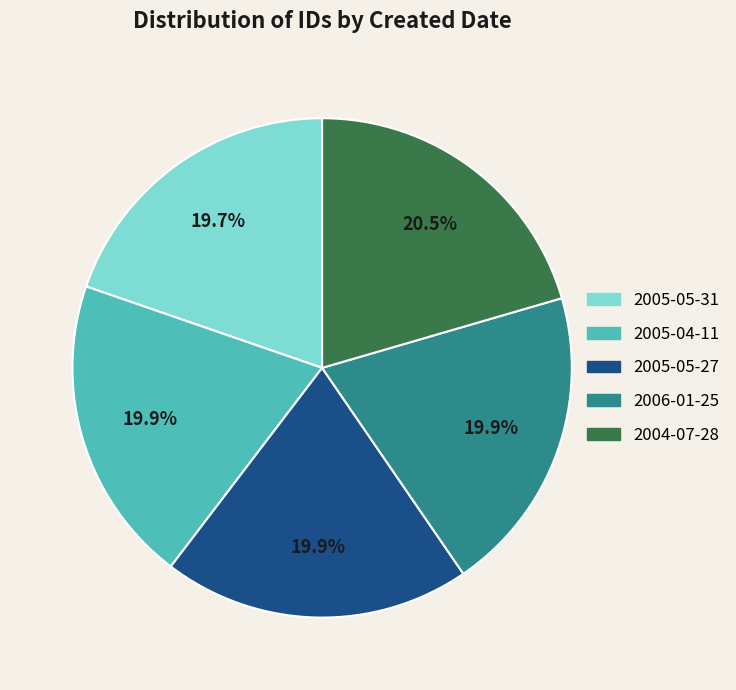

What percentage is the 2006-01-25 slice, to the nearest percent?

20%